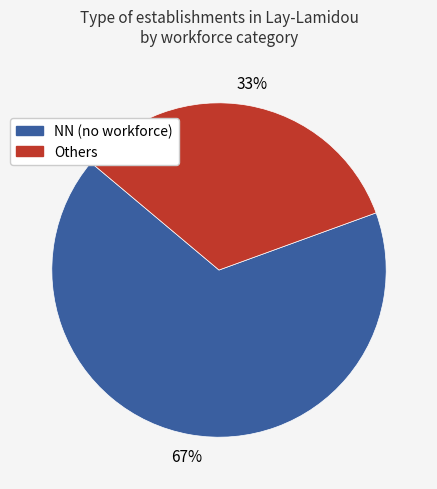

Does any single category account for the majority?

Yes